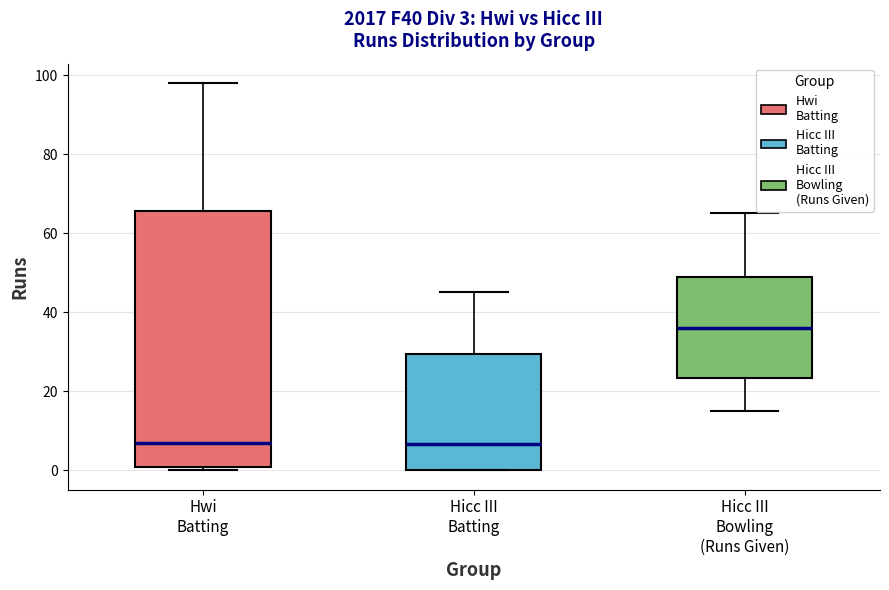

Which box is the tallest, from its lower edge to its upper edge?

Hwi Batting